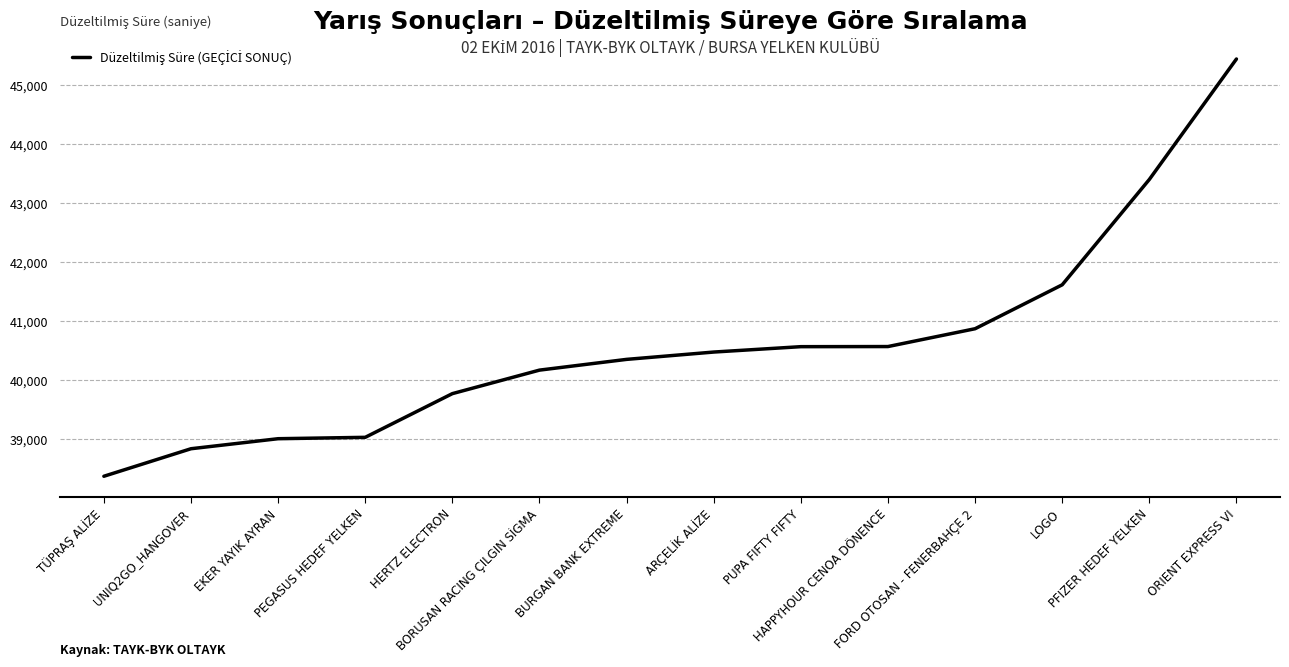

What is the smallest value displayed?

38370.9